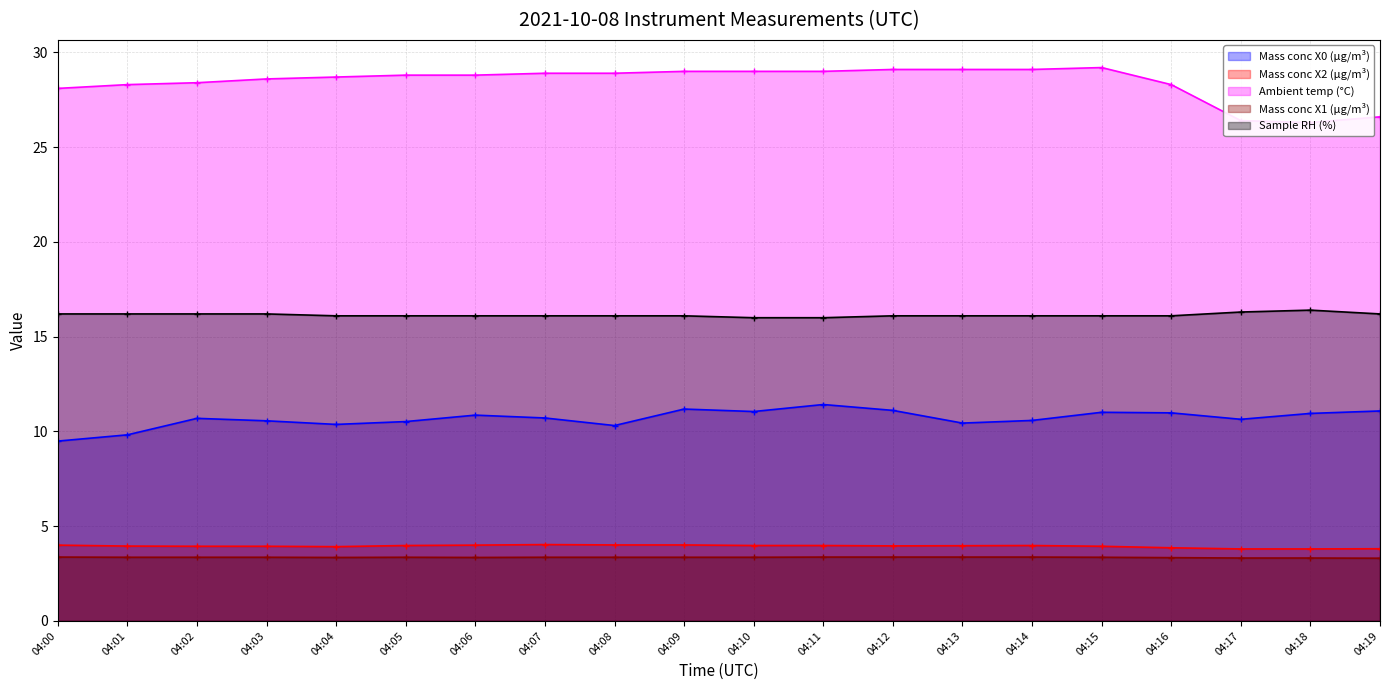

Reading left to right, list all the values displayed in this chart.

Mass conc X0 (μg/m³): 9.5	9.8	10.7	10.6	10.4	10.5	10.9	10.7	10.3	11.2	11.1	11.4	11.1	10.4	10.6	11.0	11.0	10.6	10.9	11.1
Mass conc X2 (μg/m³): 4.0	4.0	3.9	3.9	3.9	4.0	4.0	4.0	4.0	4.0	4.0	4.0	4.0	4.0	4.0	3.9	3.9	3.8	3.8	3.8
Ambient temp (°C): 28.1	28.3	28.4	28.6	28.7	28.8	28.8	28.9	28.9	29.0	29.0	29.0	29.1	29.1	29.1	29.2	28.3	26.4	26.3	26.6
Mass conc X1 (μg/m³): 3.4	3.4	3.4	3.4	3.4	3.4	3.4	3.4	3.4	3.4	3.4	3.4	3.4	3.4	3.4	3.4	3.3	3.3	3.3	3.3
Sample RH (%): 16.2	16.2	16.2	16.2	16.1	16.1	16.1	16.1	16.1	16.1	16.0	16.0	16.1	16.1	16.1	16.1	16.1	16.3	16.4	16.2